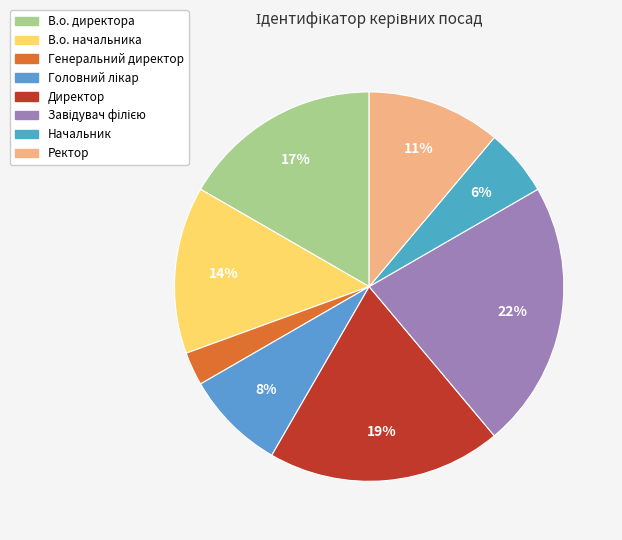

How much of the chart is everything except Головний лікар?

91.7%